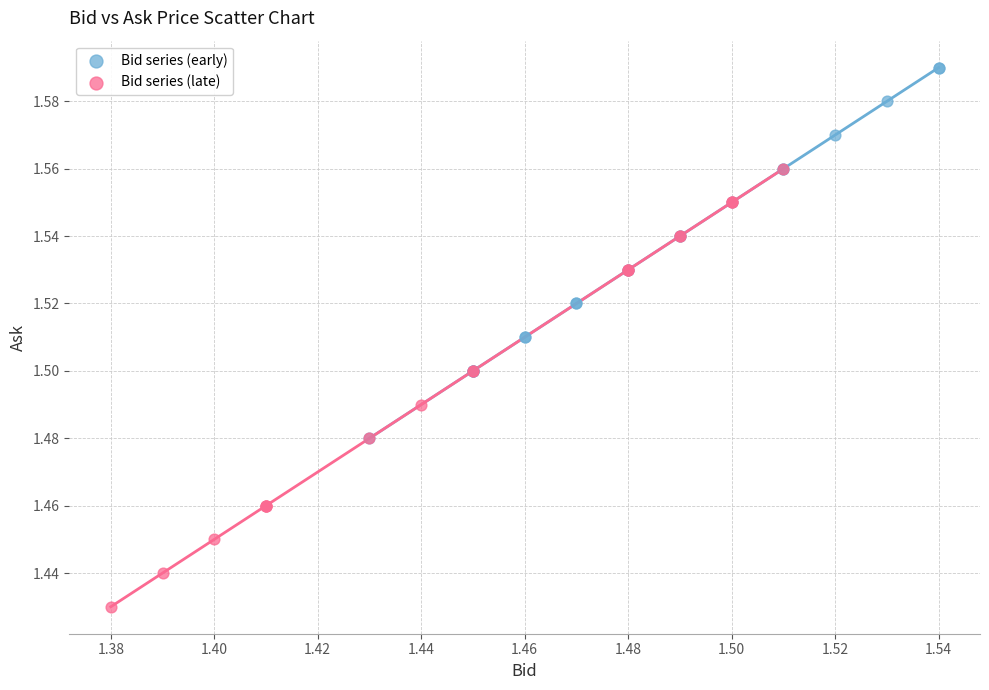

Which series contains the lowest Y value?

Bid series (late)